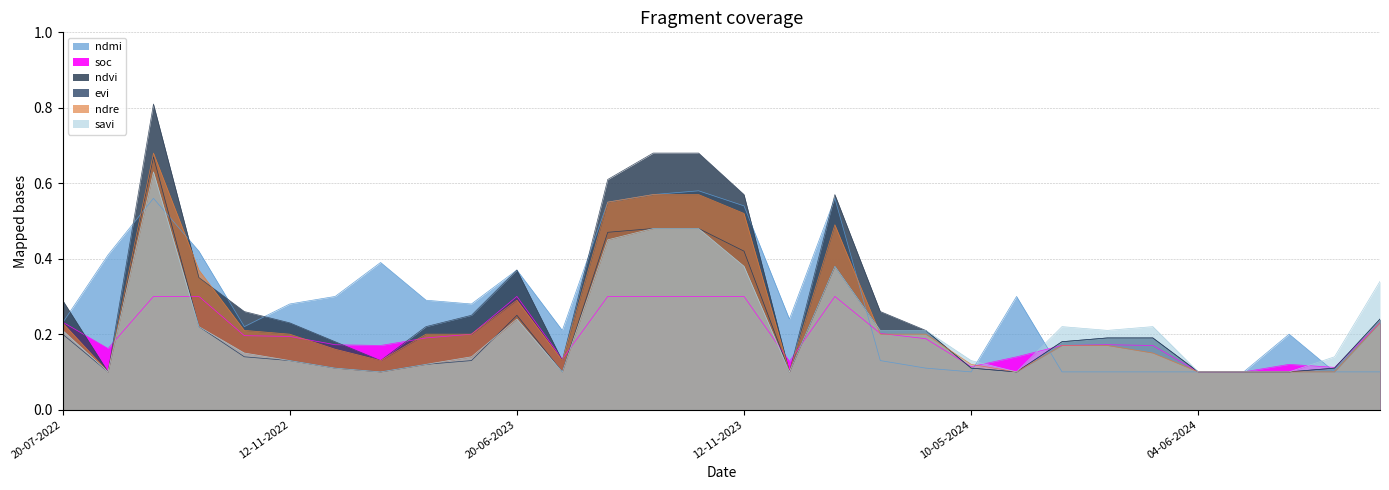

What is the greatest value displayed?

0.8